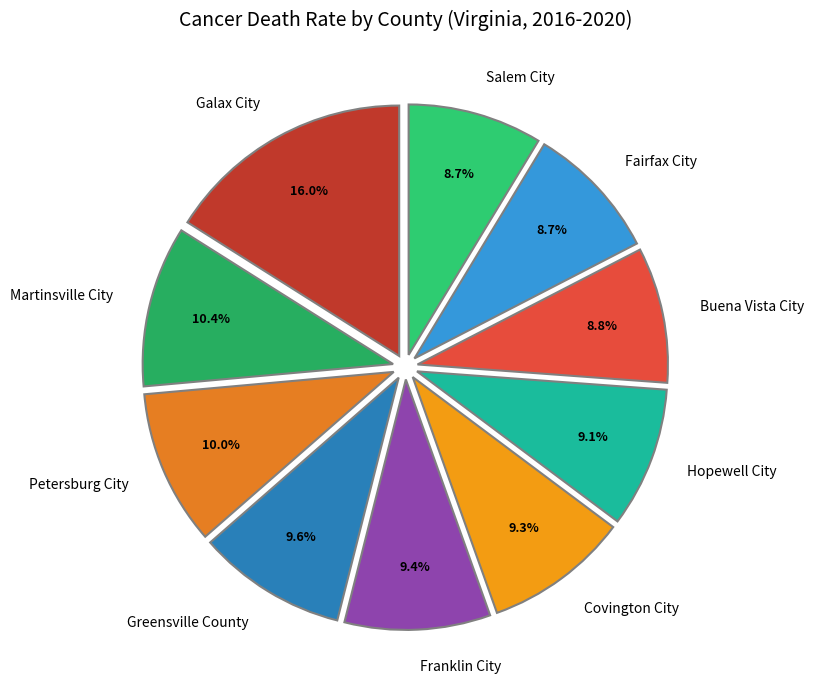

Is Martinsville City the majority of the pie?

No